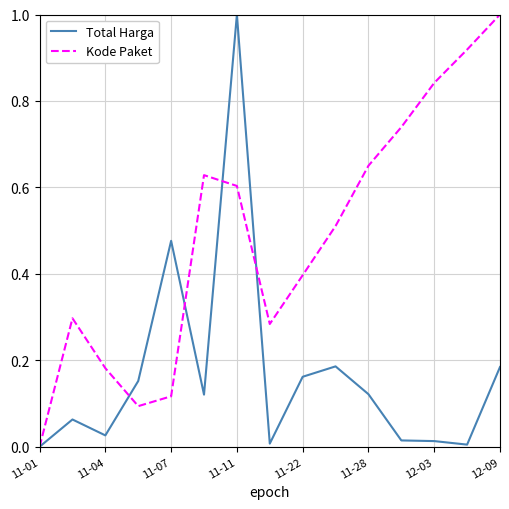

What is the maximum value shown in the chart?

1.0